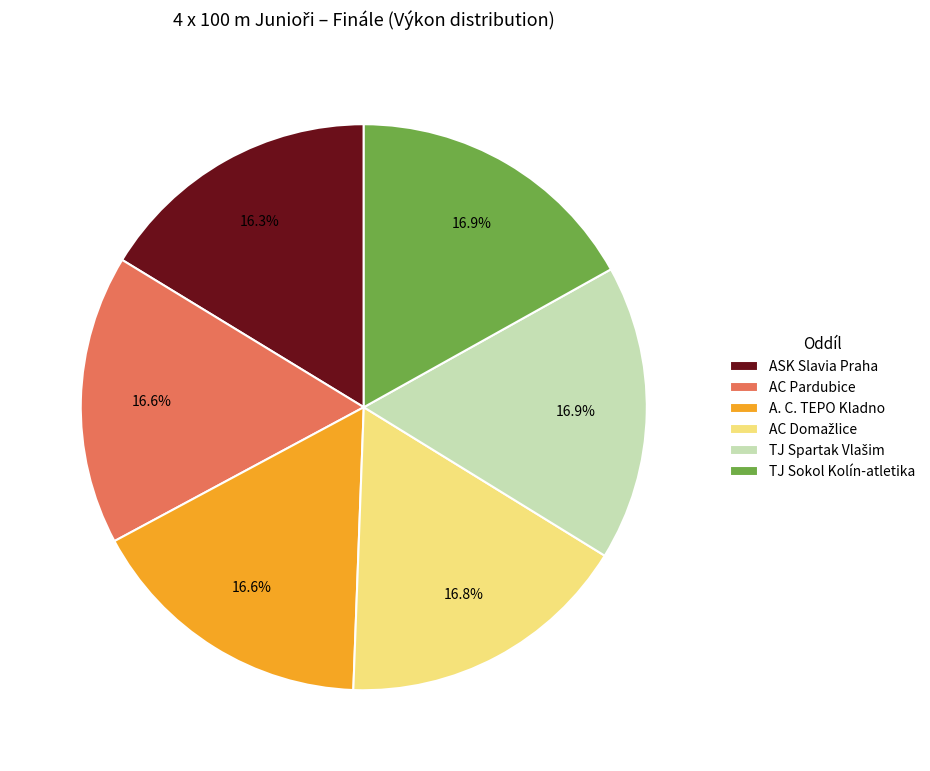

The AC Pardubice slice represents 17% of the pie. True or false?

True